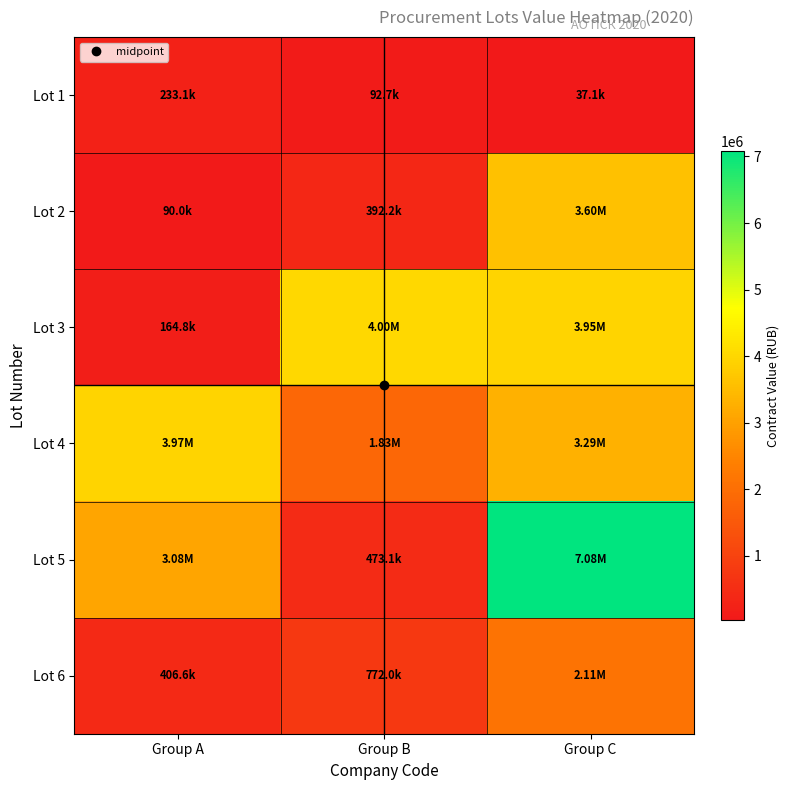

Rank the series at Group A from highest to lowest value.

Lot 4, Lot 5, Lot 6, Lot 1, Lot 3, Lot 2